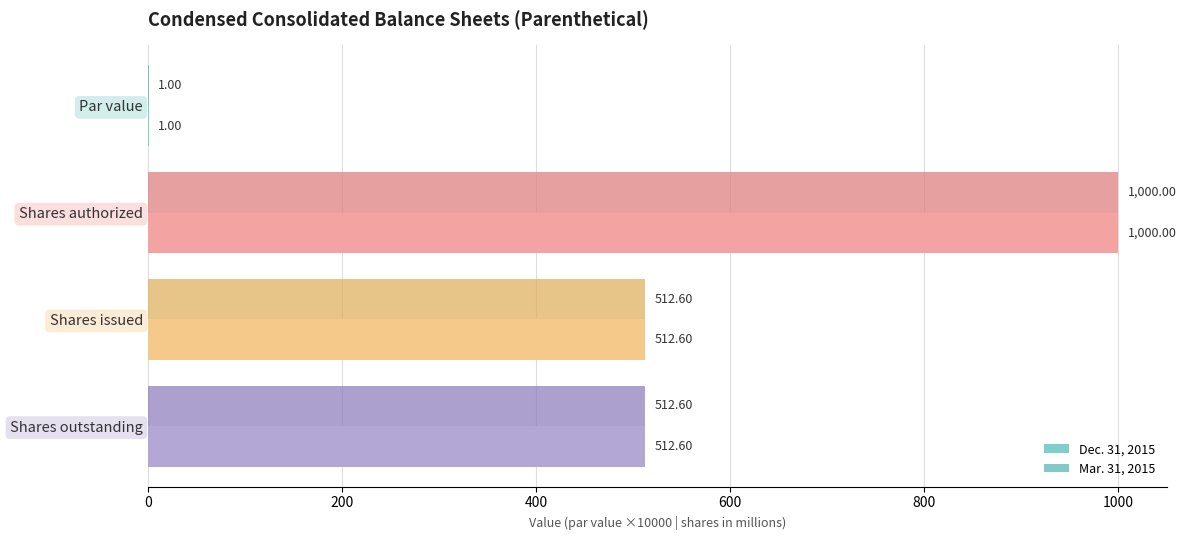

Is the value of Mar. 31, 2015 at Shares outstanding greater than the value of Dec. 31, 2015 at Shares authorized?

No